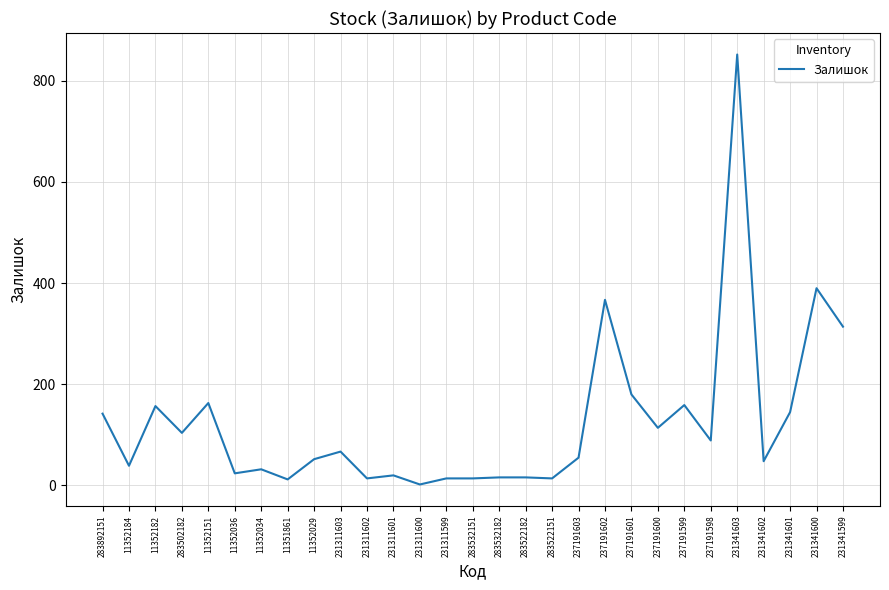

The value at 237191601 is 304. True or false?

False